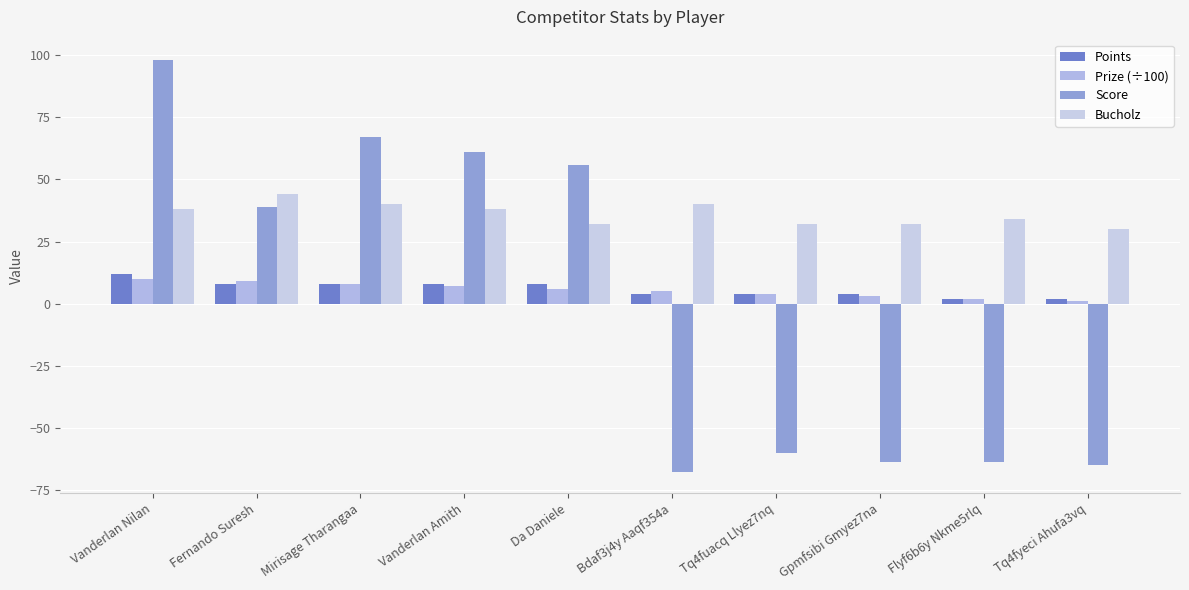

List the series in order of their peak value, lowest first.

Prize (÷100), Points, Bucholz, Score